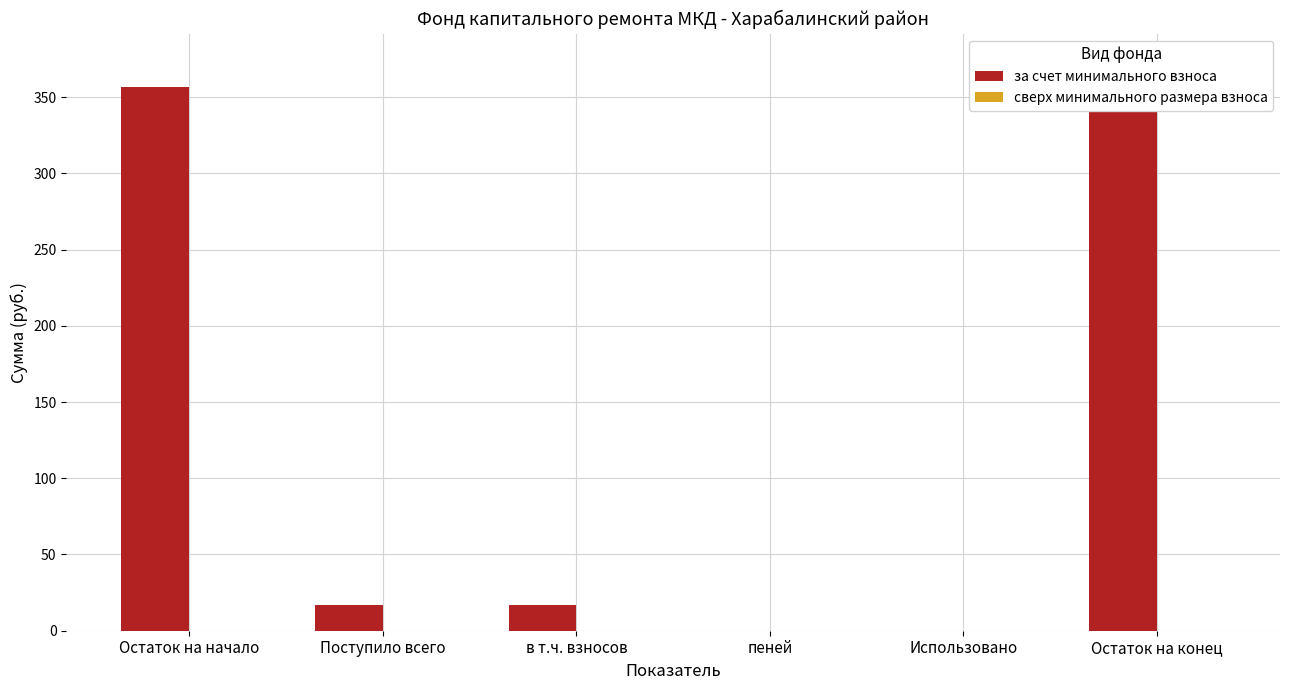

How many values in the за счет минимального взноса series exceed 16?

4